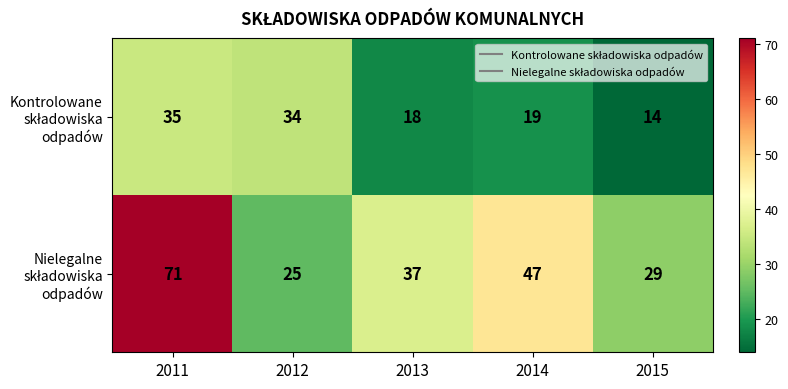

At which category does the chart reach its minimum across all series?

2015